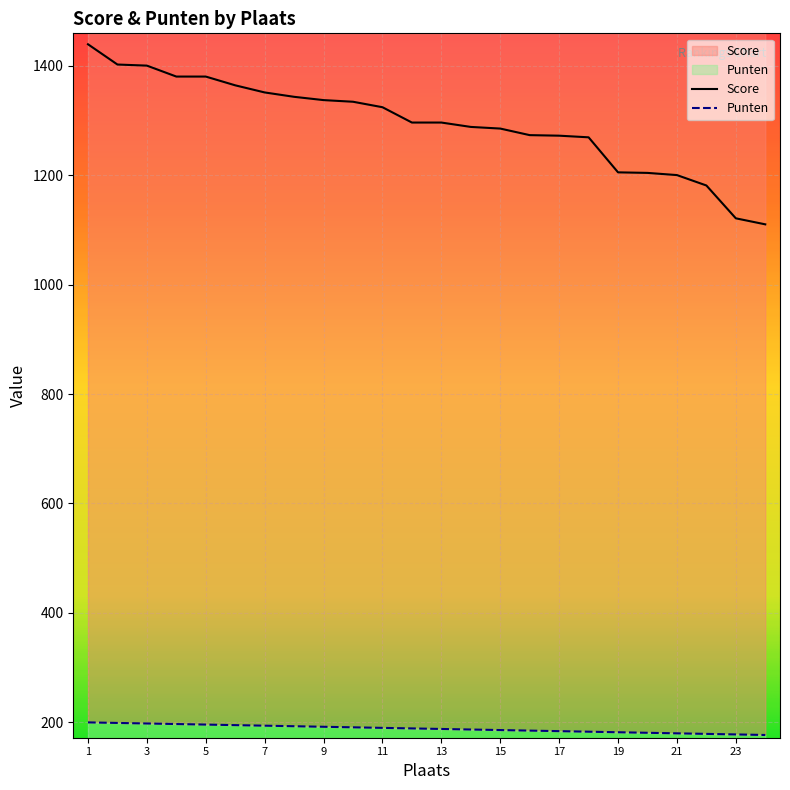

Rank the categories by Punten value from lowest to highest.

24, 23, 22, 21, 20, 19, 18, 17, 16, 15, 14, 13, 12, 11, 10, 9, 8, 7, 6, 5, 4, 3, 2, 1